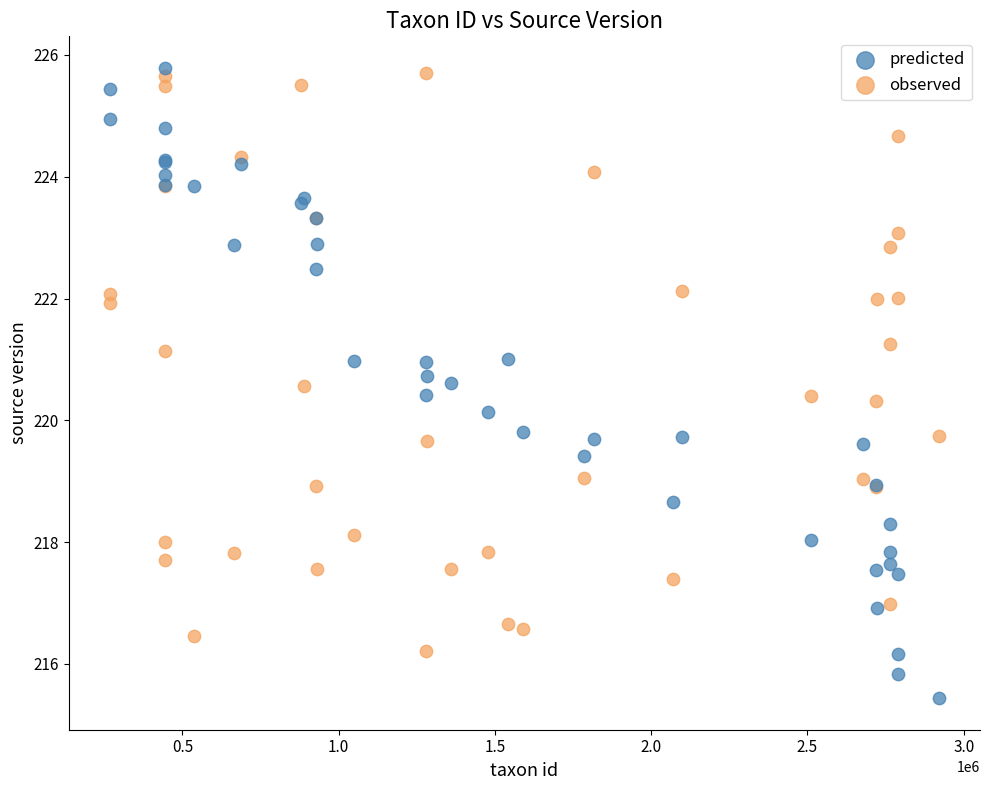

Which series has the widest spread of Y values?

predicted